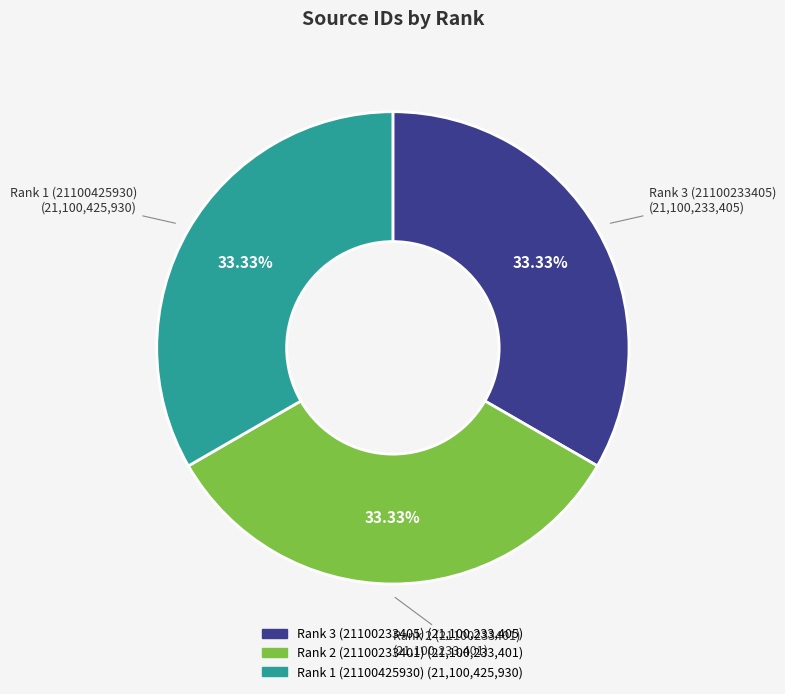

Does Rank 1 (21100425930) account for over 50% of the chart?

No